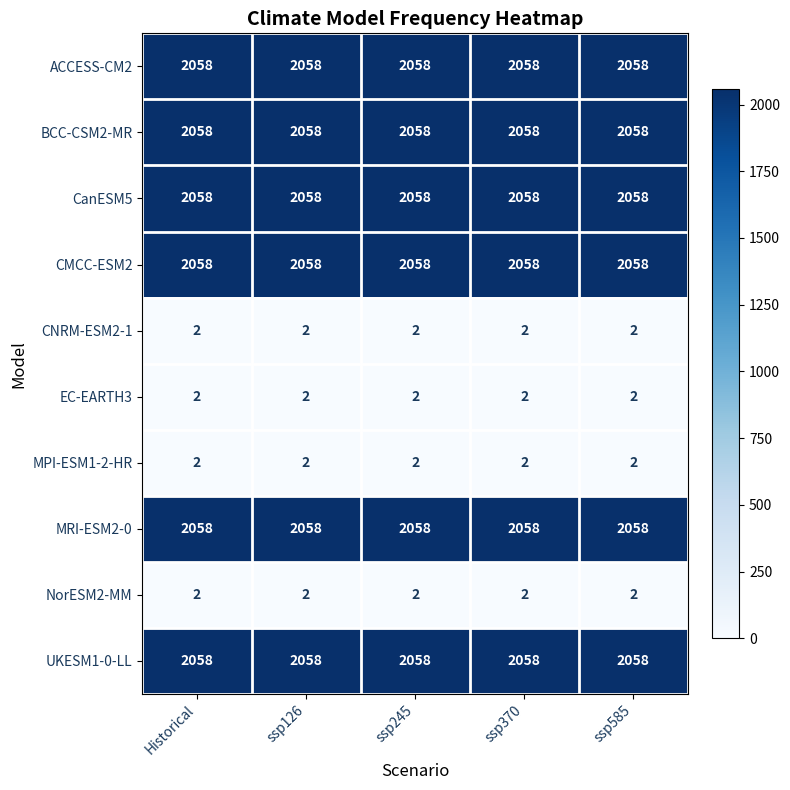

Is it true that CNRM-ESM2-1 equals 3 at ssp585?

False